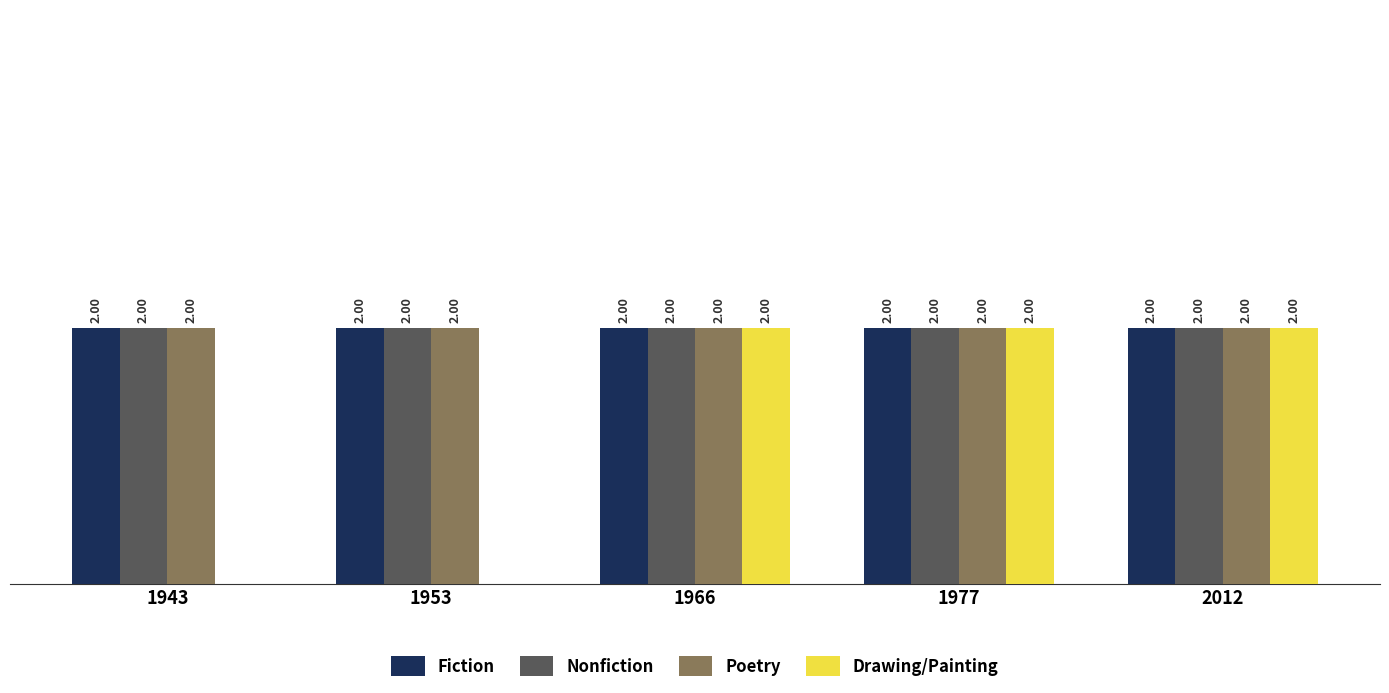

Which series has the largest range (max minus min)?

Drawing/Painting